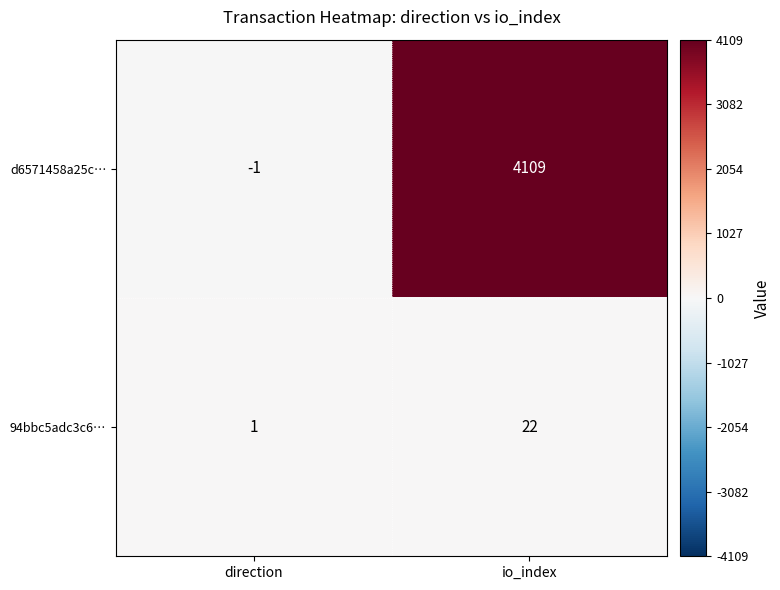

Reading left to right, what are all the values shown in this chart?

d6571458a25c…: -1	4109
94bbc5adc3c6…: 1	22